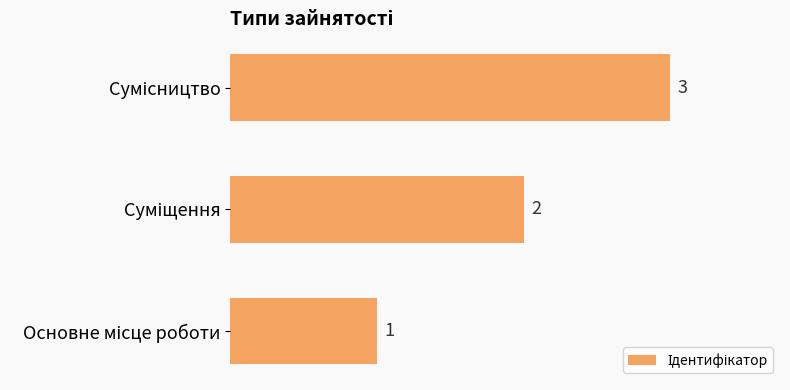

Count the values in the range 1 to 3.

3